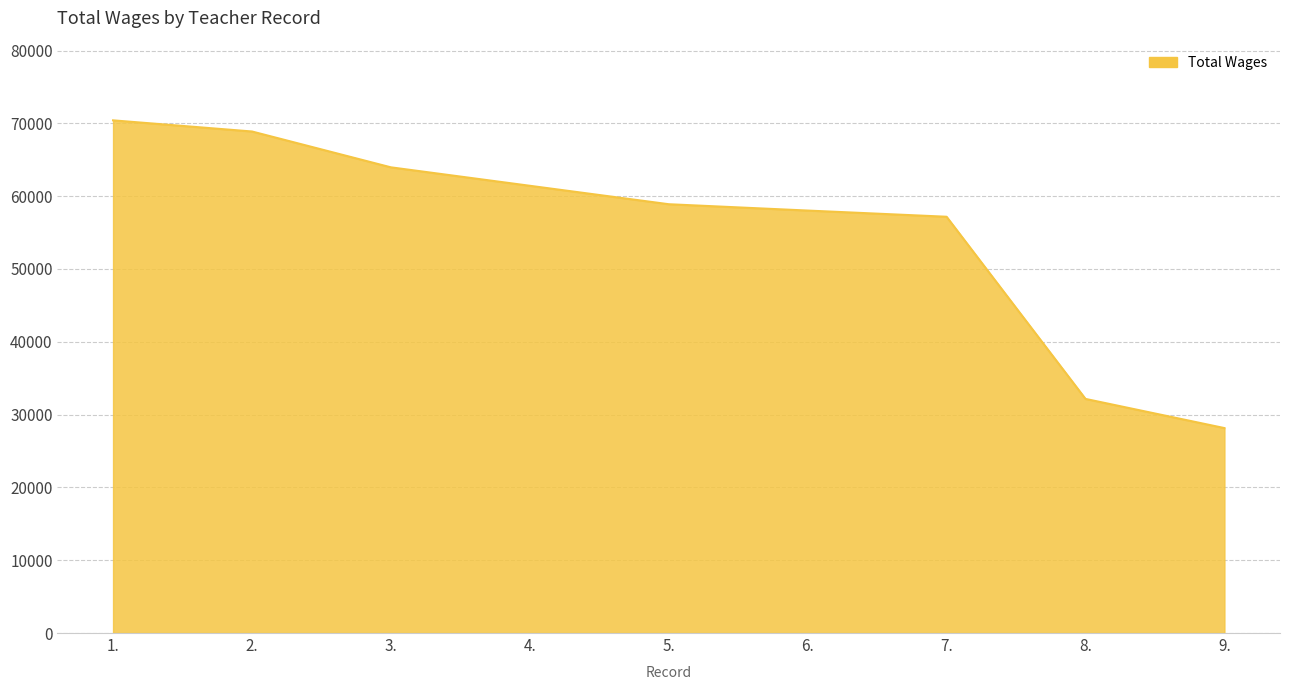

What is the change in value from 5. to 6.?

-870